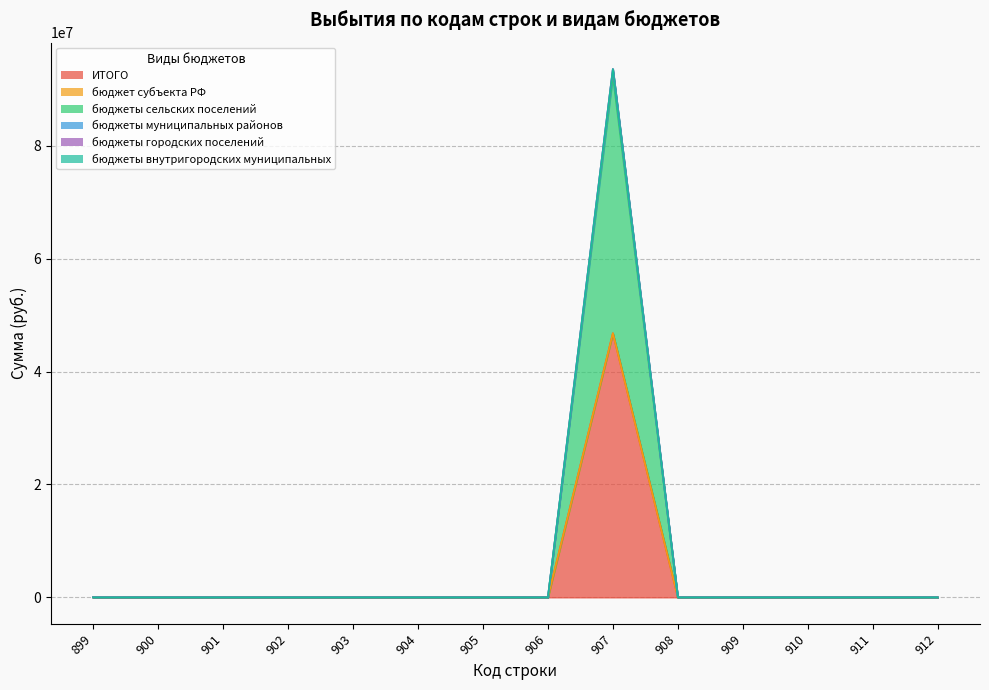

Does the chart have visible grid lines?

Yes